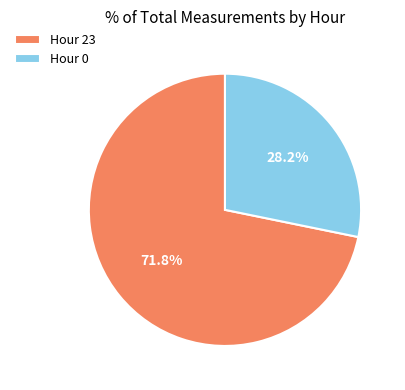

Is it true that Hour 0 is 15% of the pie?

False